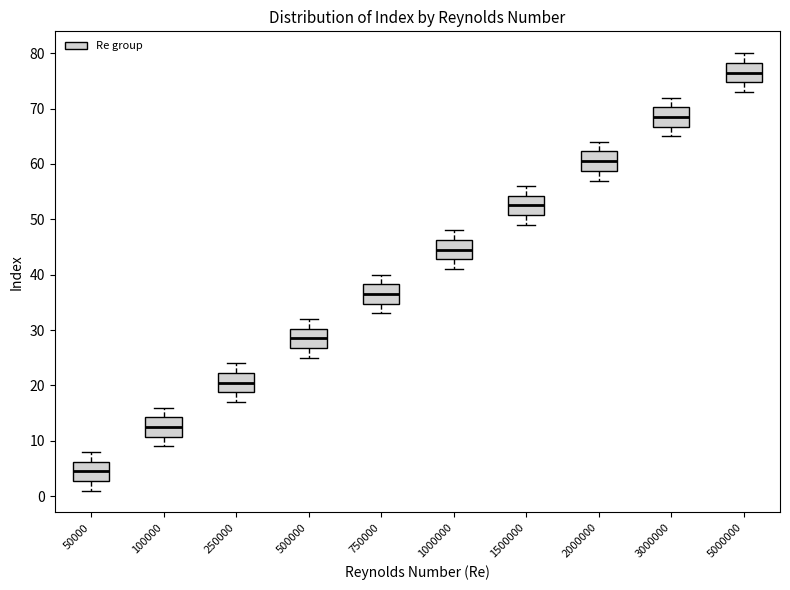

Reading left to right, read every box against the y-axis: the position of its median line, the range the box covers, and the ends of its whiskers. The values are not printed on the chart, so give them approximately, as read against the axis.

50000: median 5, box 3 to 6, whiskers 1 to 8
100000: median 13, box 11 to 14, whiskers 9 to 16
250000: median 21, box 19 to 22, whiskers 17 to 24
500000: median 29, box 27 to 30, whiskers 25 to 32
750000: median 37, box 35 to 38, whiskers 33 to 40
1000000: median 45, box 43 to 46, whiskers 41 to 48
1500000: median 53, box 51 to 54, whiskers 49 to 56
2000000: median 61, box 59 to 62, whiskers 57 to 64
3000000: median 69, box 67 to 70, whiskers 65 to 72
5000000: median 77, box 75 to 78, whiskers 73 to 80